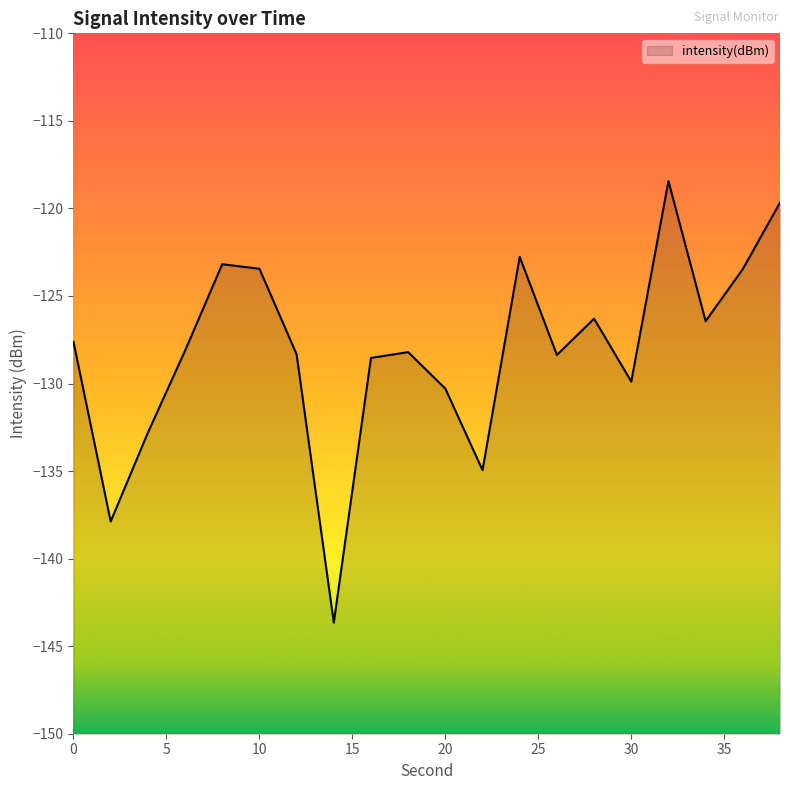

What is the maximum value shown in the chart?

-118.4